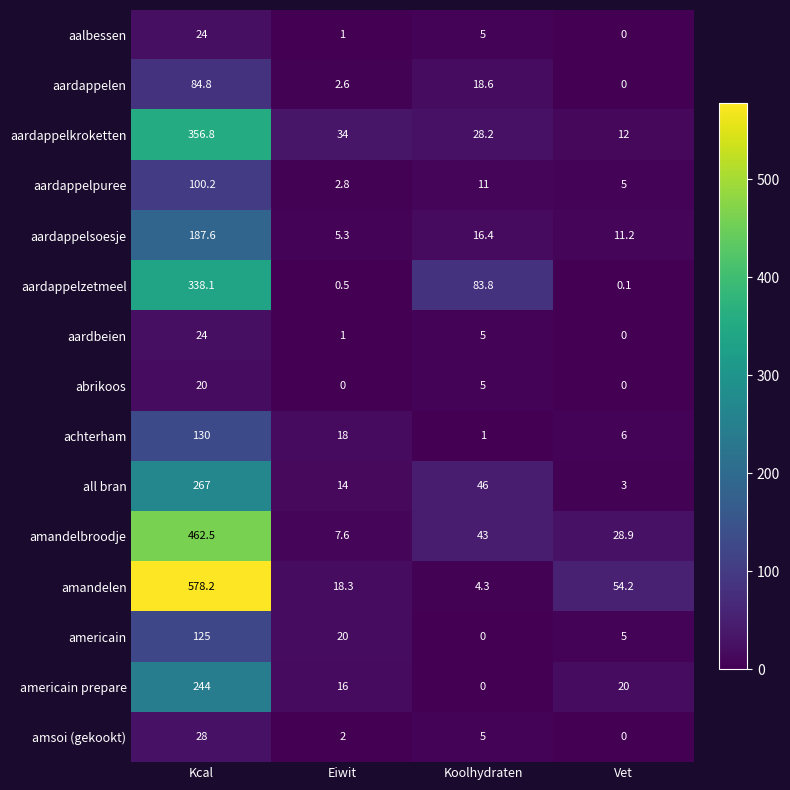

What is the difference between the aardappelsoesje values at Koolhydraten and Kcal?

171.2